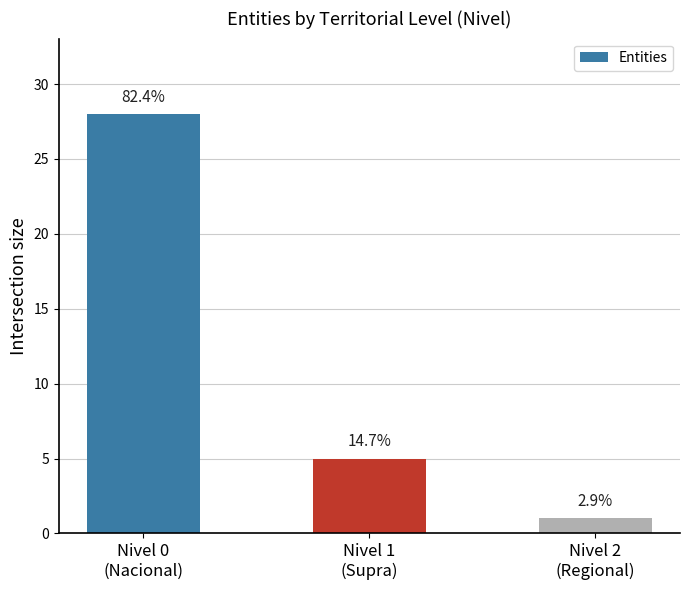

How many bars are there in total?

3